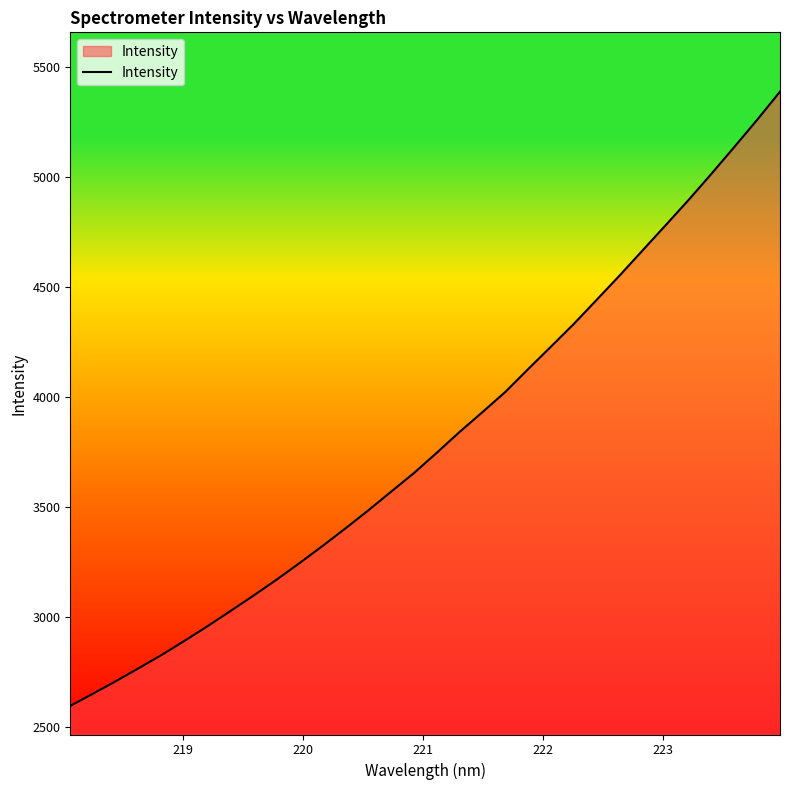

What is the minimum value shown in the chart?

2596.6